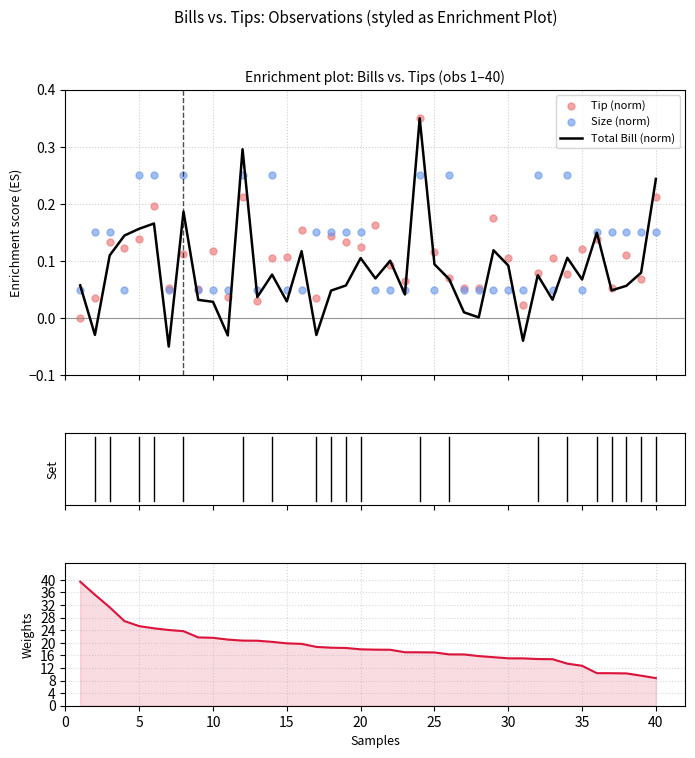

At how many categories does at least one series exceed 23?

8